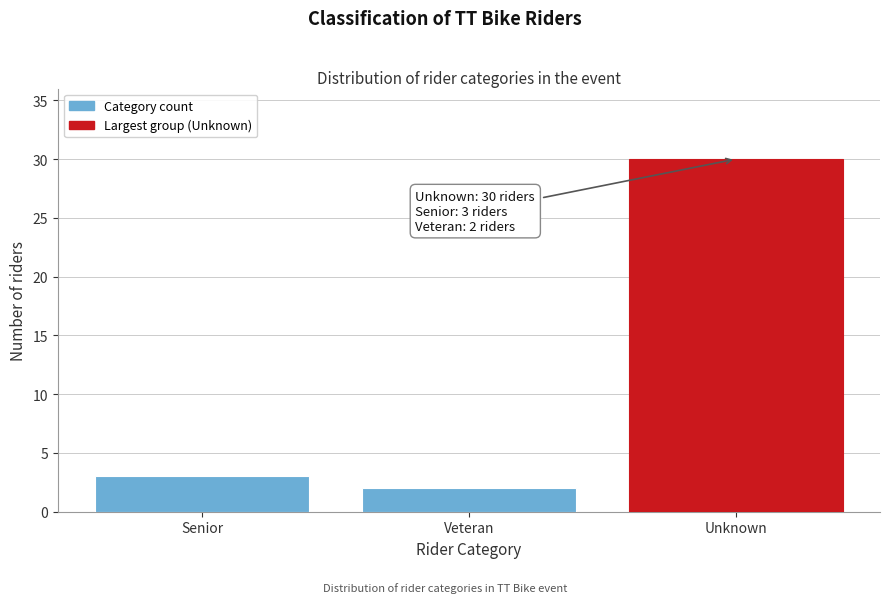

Reading left to right, what are all the values shown in this chart?

Senior=3	Veteran=2	Unknown=30